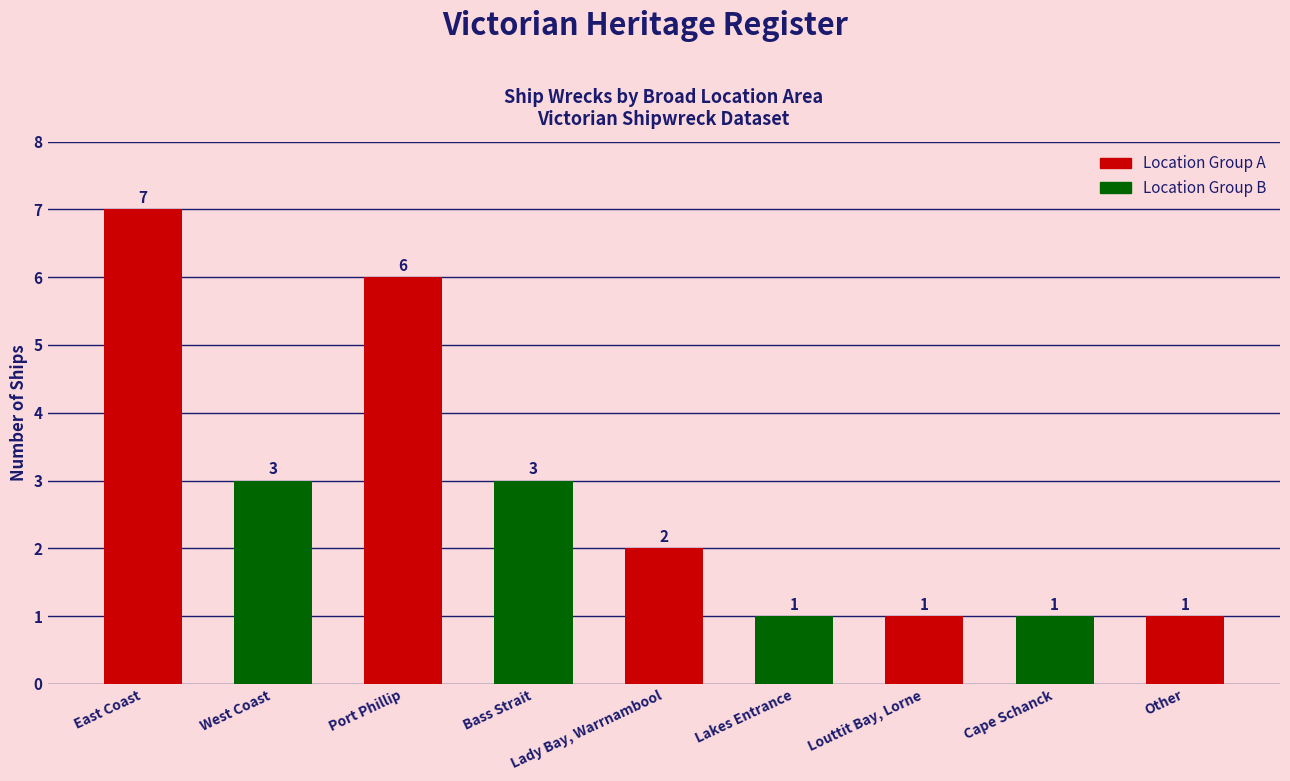

Does the chart contain any negative values?

No